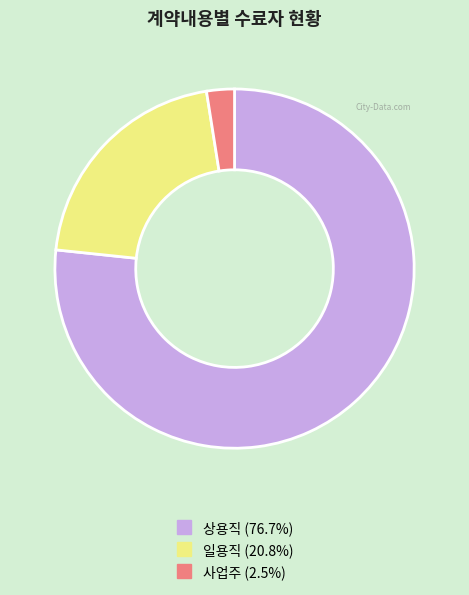

Combined, do 사업주 and 일용직 account for over 50%?

No